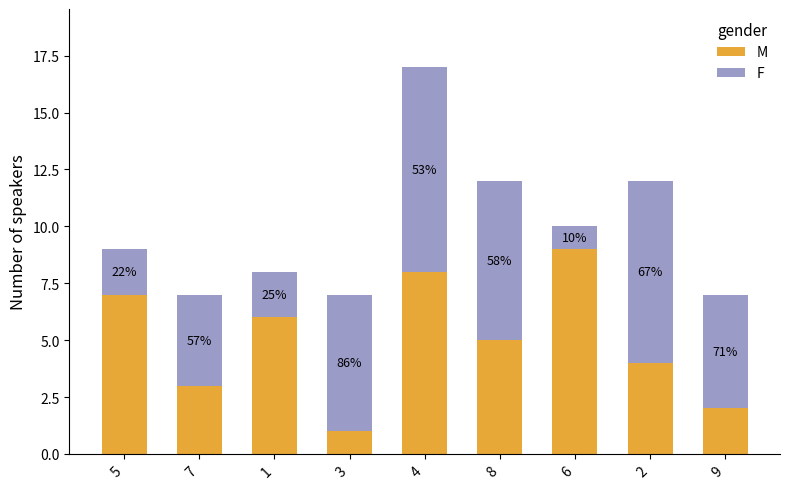

What are all the series names shown in the legend?

M, F